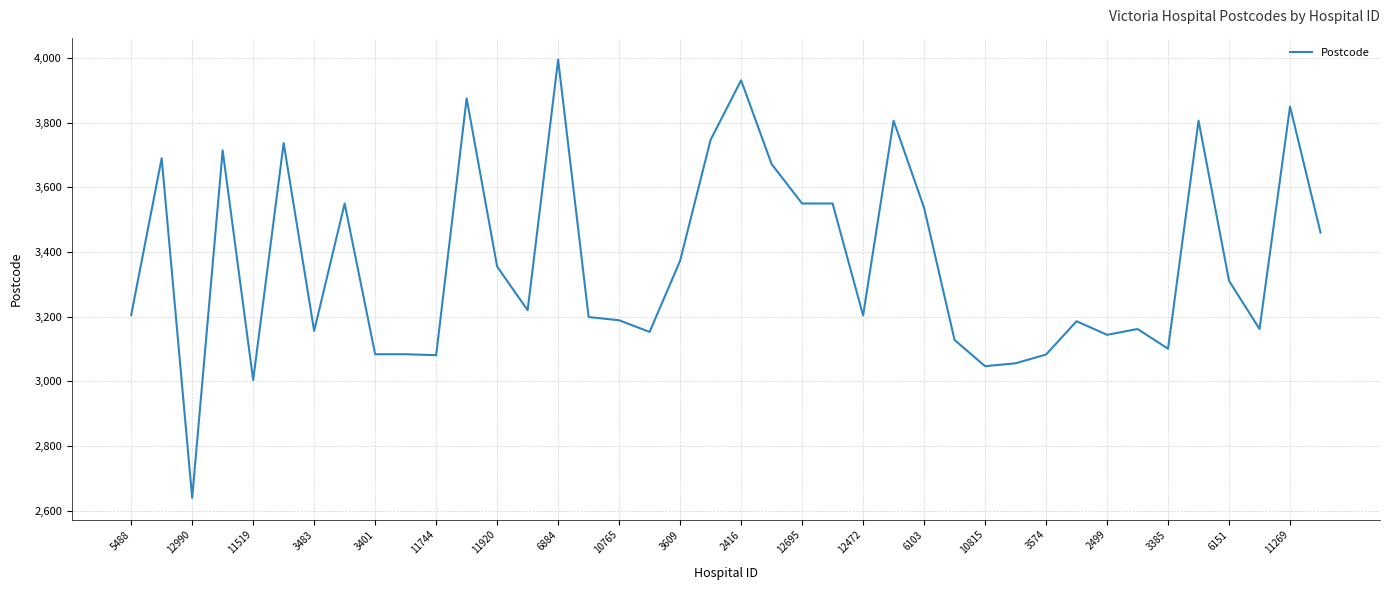

What is the minimum value shown in the chart?

2640